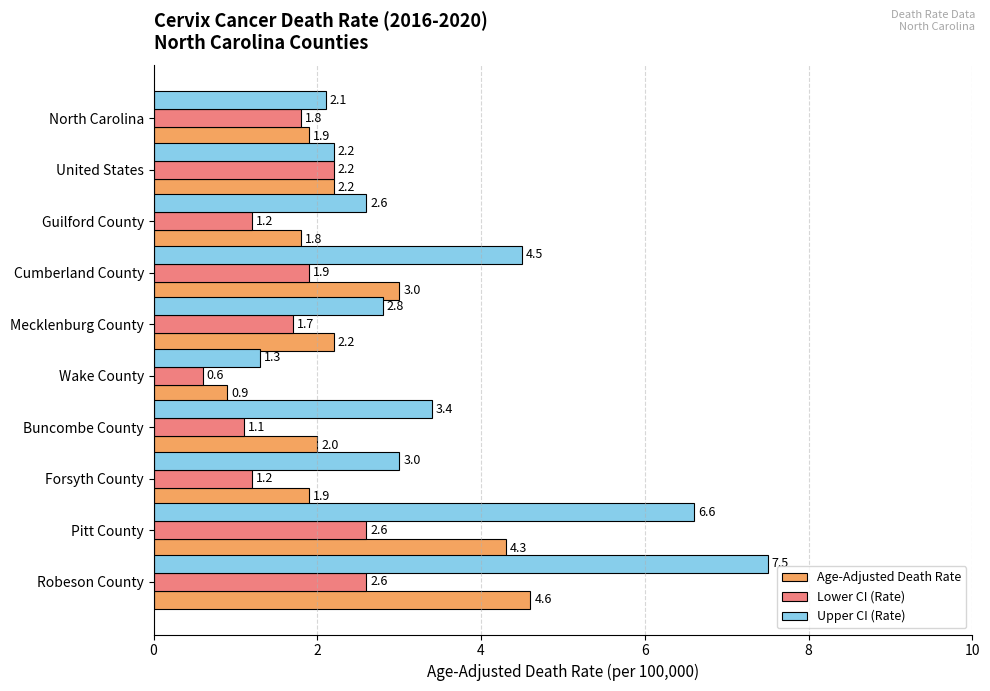

How many values in the Lower CI (Rate) series exceed 1?

9